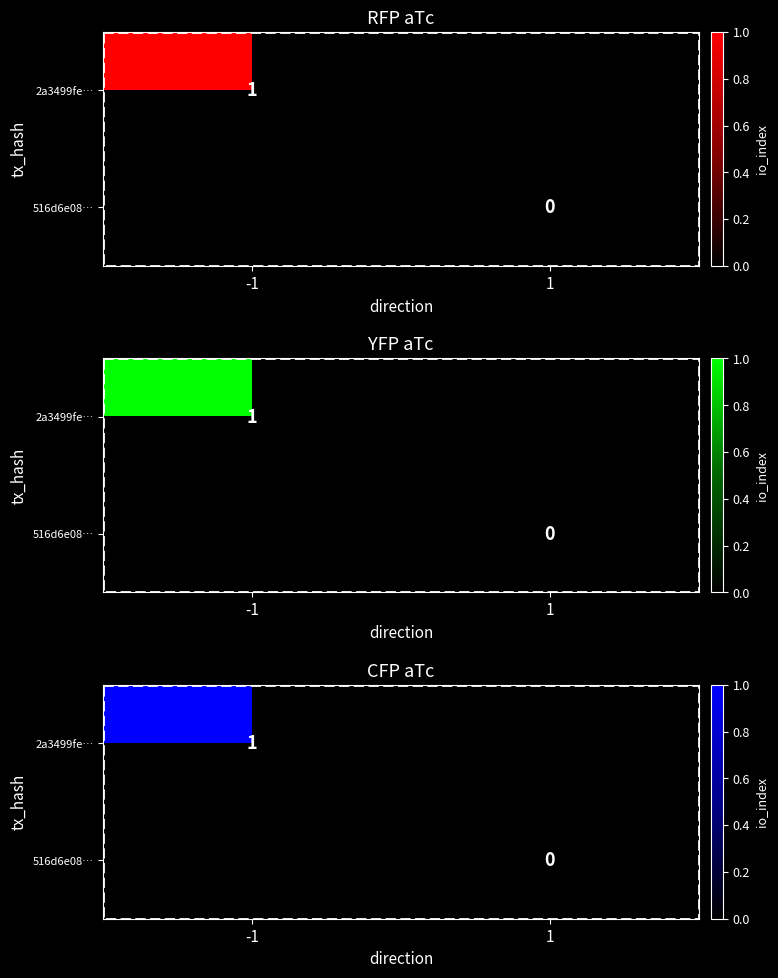

At how many categories does at least one series exceed 0?

1